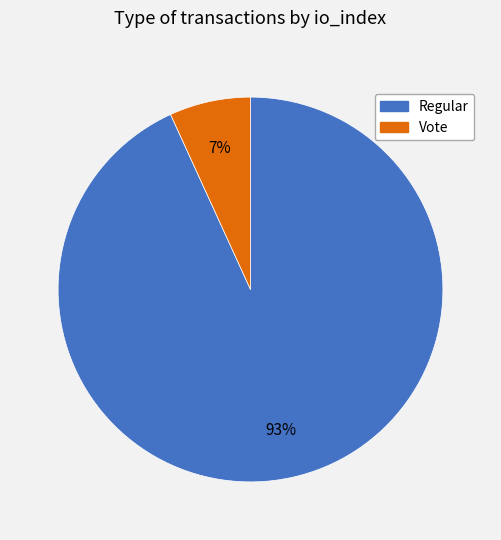

How many segments does this pie chart have?

2